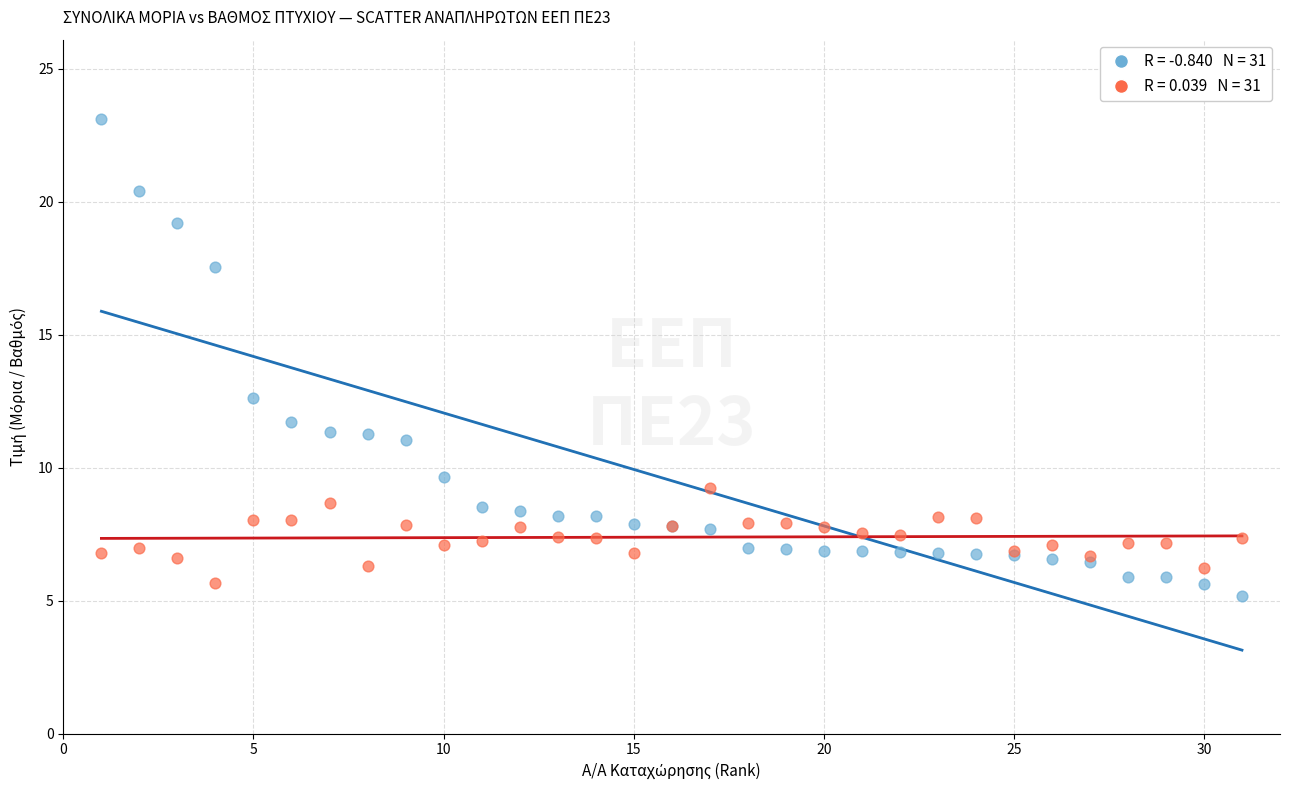

Across all series, what Y value is closest to 14?

12.6